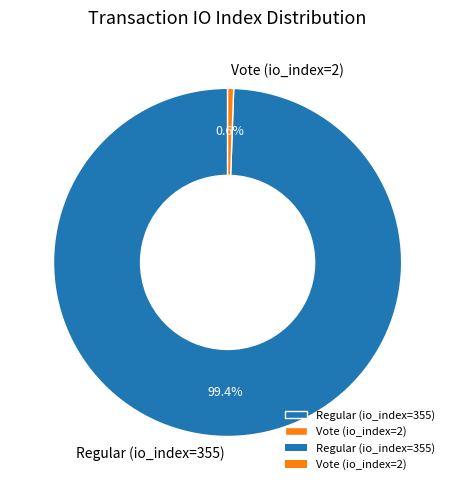

How many slices are in this pie chart?

2